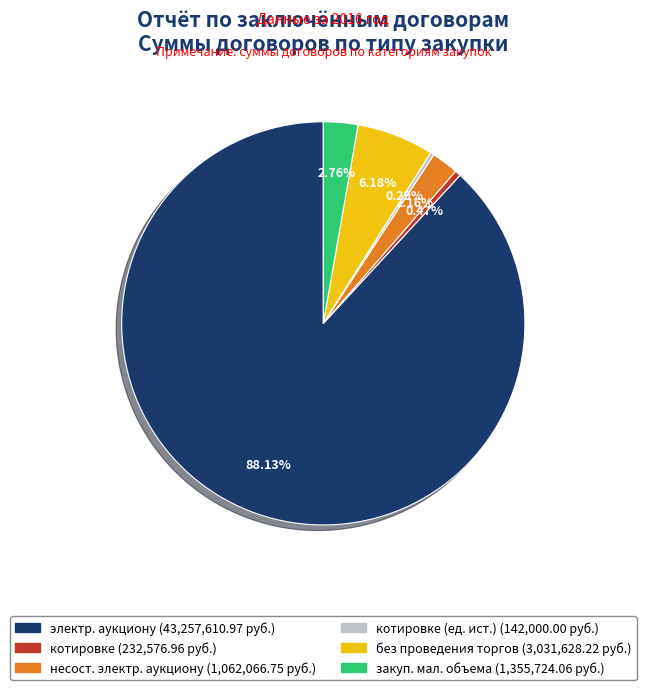

Count the number of slices in the pie.

6